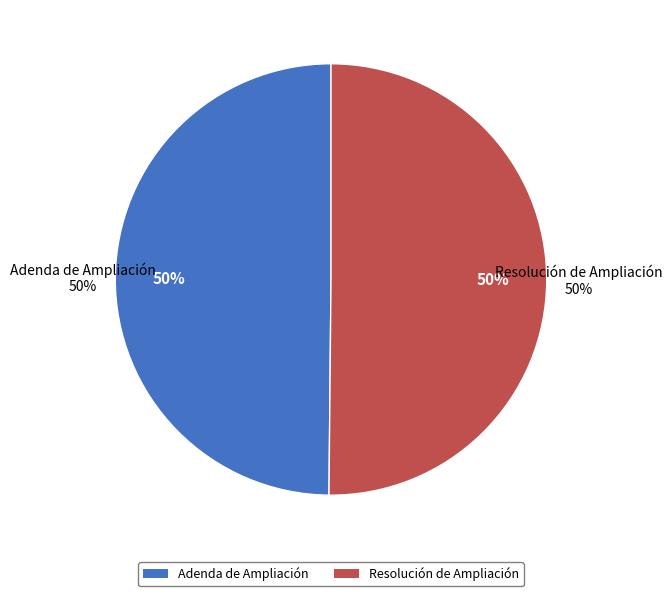

Combined, do Resolución de Ampliación and Adenda de Ampliación account for over 50%?

Yes